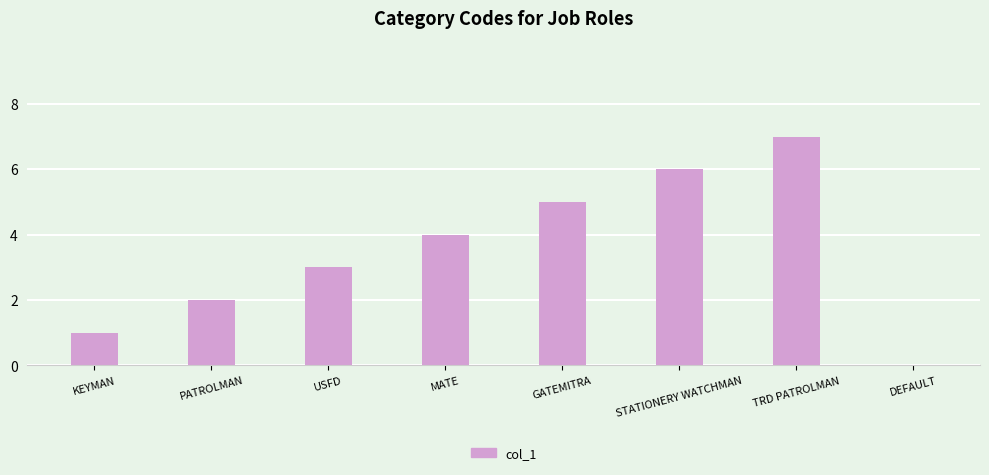

What is the sum of the values at USFD and PATROLMAN?

5